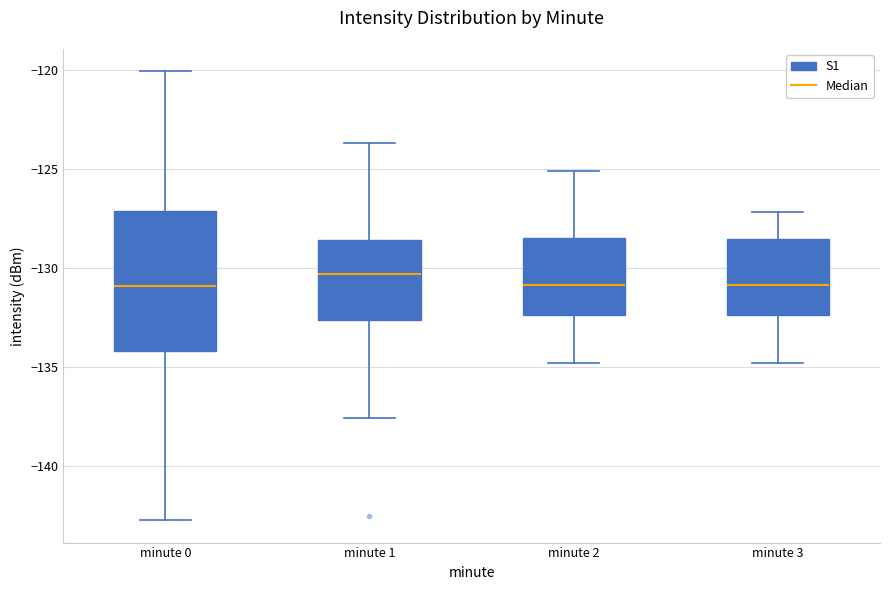

Reading left to right, read every box against the y-axis: the position of its median line, the range the box covers, and the ends of its whiskers. The values are not printed on the chart, so give them approximately, as read against the axis.

minute 0: median -131.0, box -134.0 to -127.0, whiskers -142.5 to -120.0
minute 1: median -130.5, box -132.5 to -128.5, whiskers -137.5 to -123.5
minute 2: median -131.0, box -132.5 to -128.5, whiskers -135.0 to -125.0
minute 3: median -131.0, box -132.5 to -128.5, whiskers -135.0 to -127.0